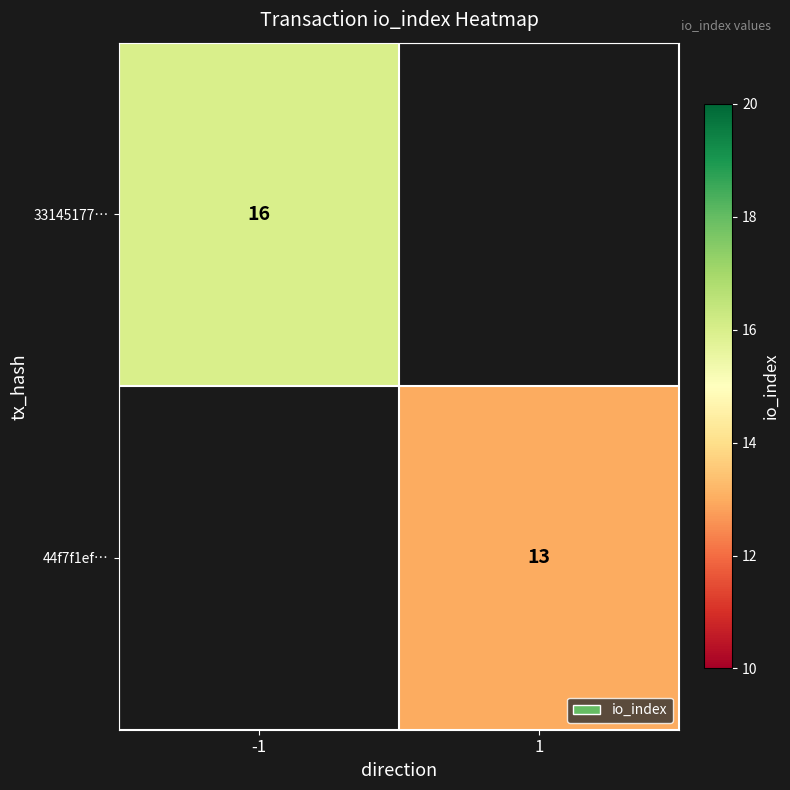

Is it true that 44f7f1ef… equals 13 at 1?

True